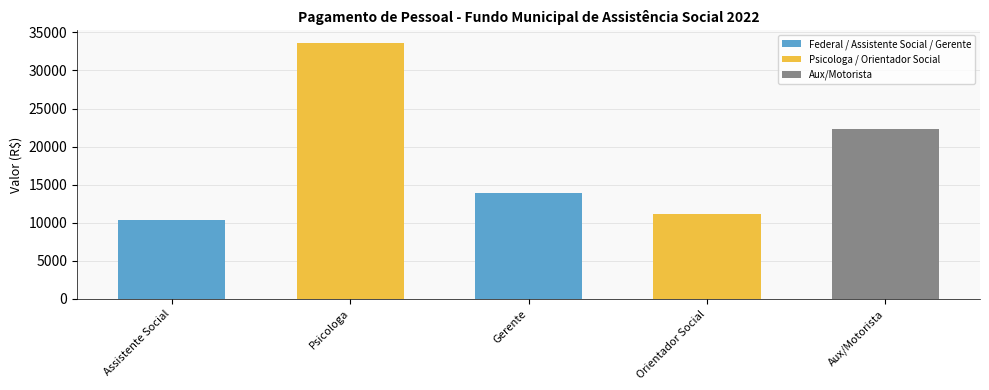

What is the sum of the values at Assistente Social and Psicologa?

43993.8